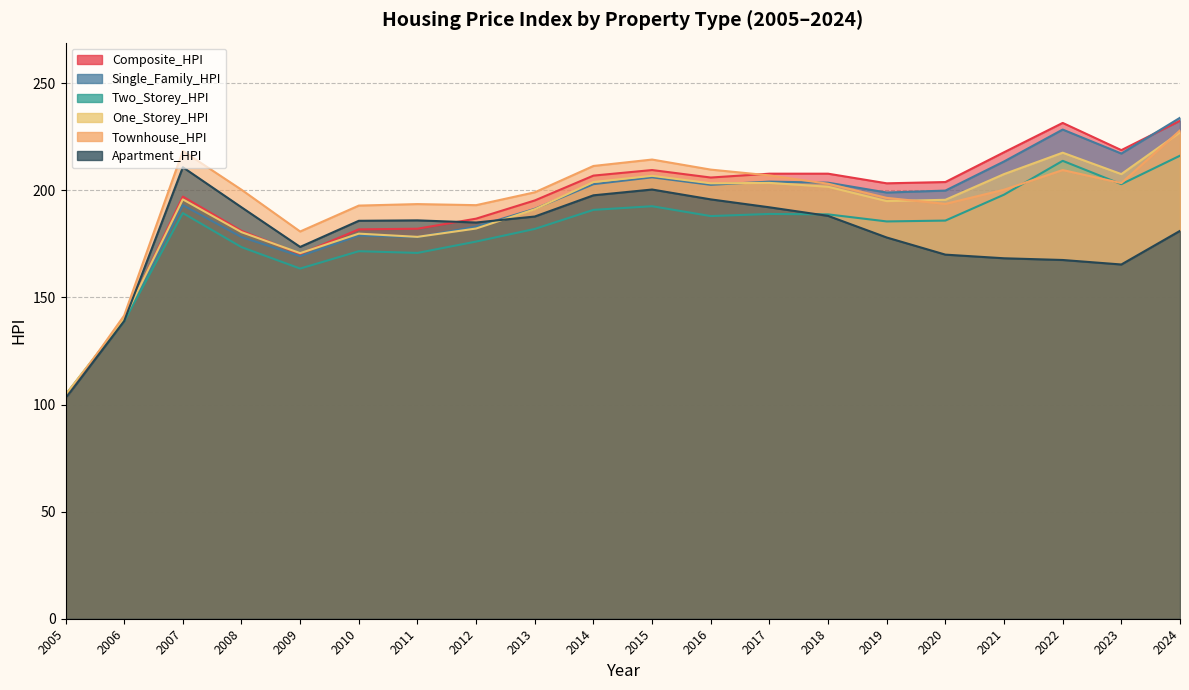

Is it true that One_Storey_HPI equals 207.6 at 2021?

True